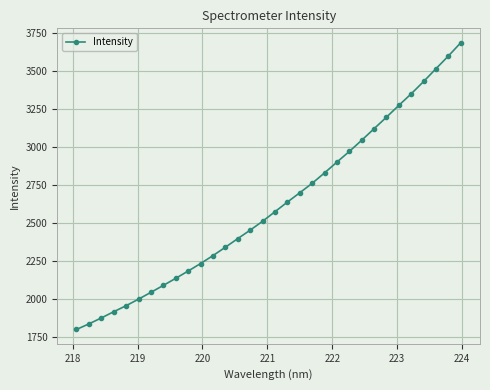

What is the maximum value shown in the chart?

3685.4